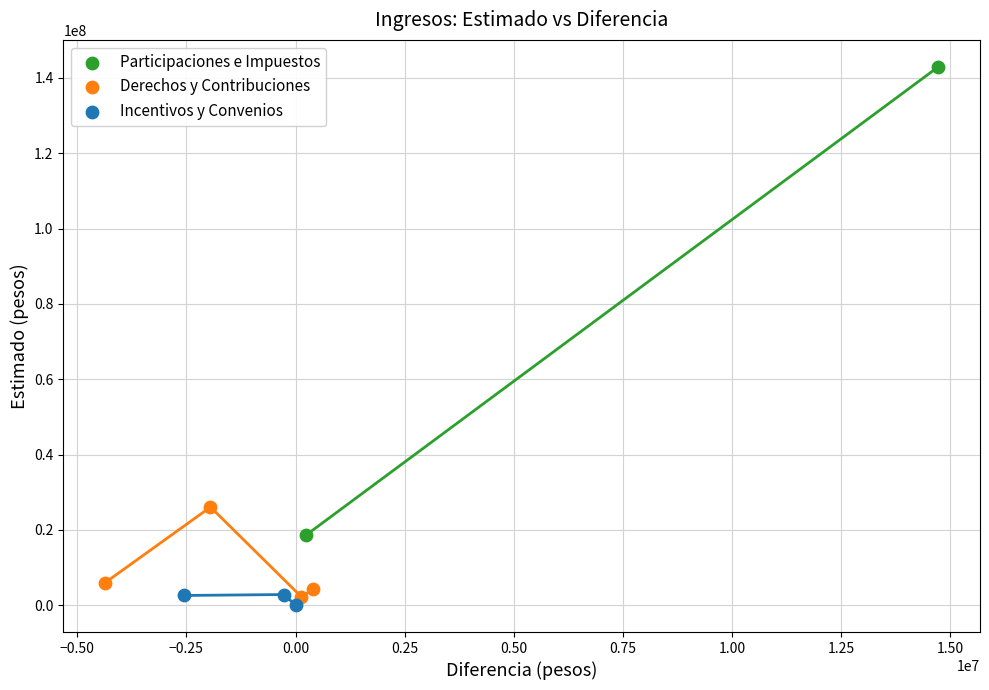

Which series reaches the minimum Y coordinate?

Incentivos y Convenios